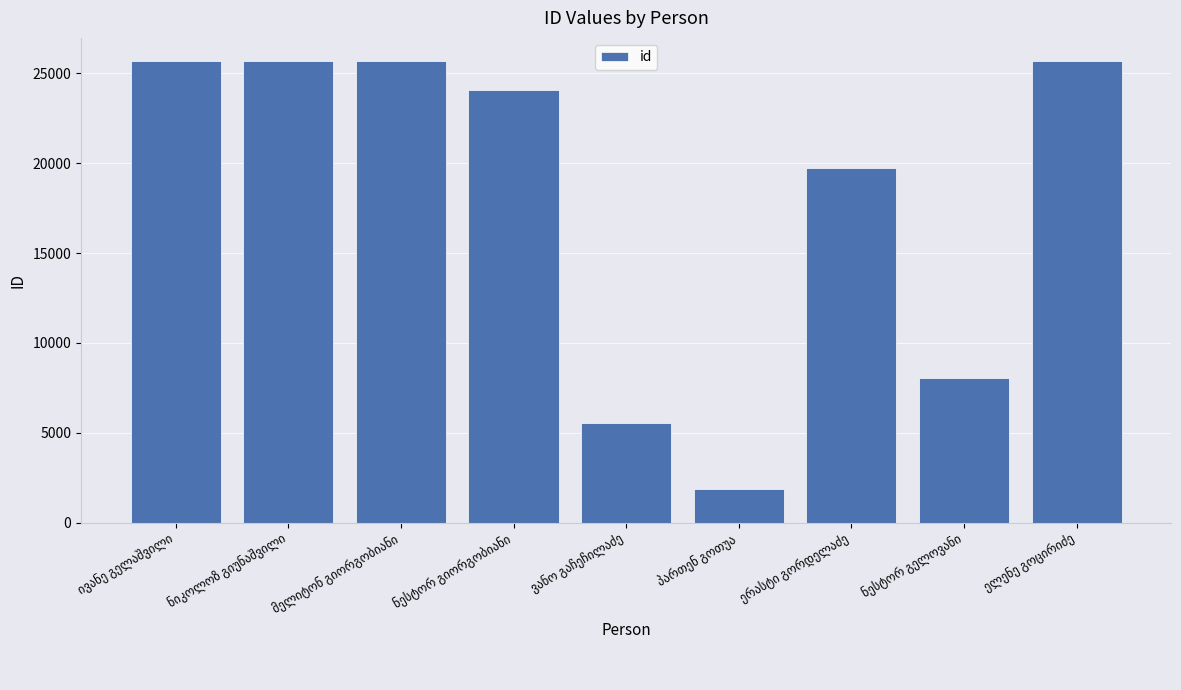

What is the sum of all values?

162011